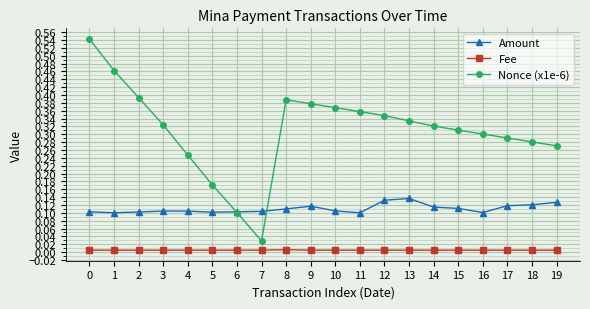

What is the sum of the Nonce (x1e-6) values at 8 and 13?

0.7